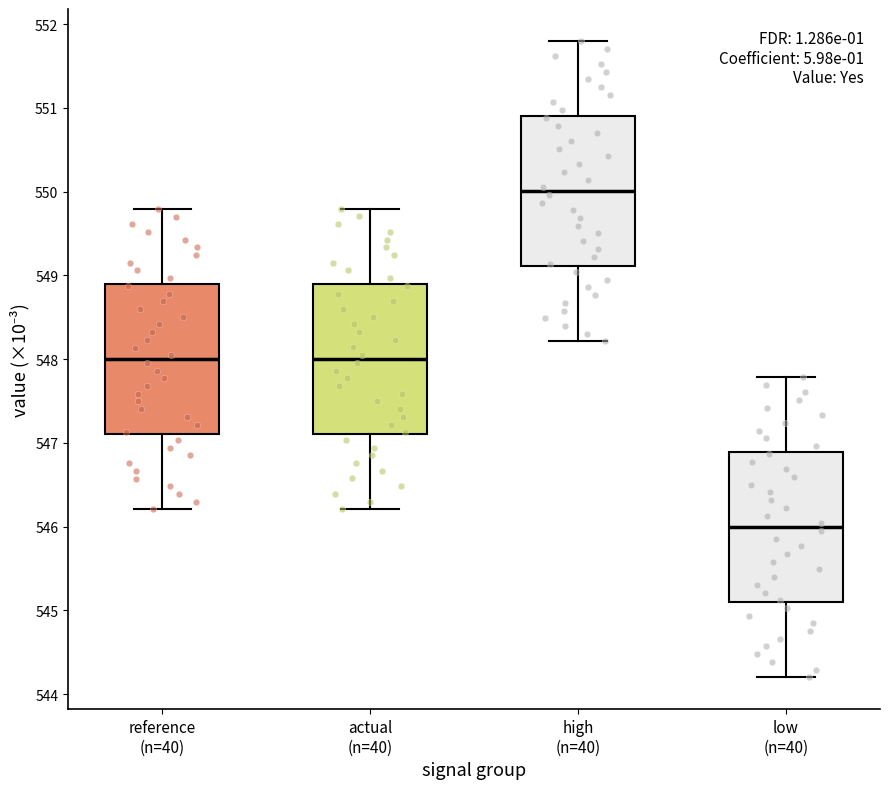

Where does the median line of the box for high (n=40) sit on the y-axis? The values are not printed on the chart, so give them approximately, as read against the axis.

550.0